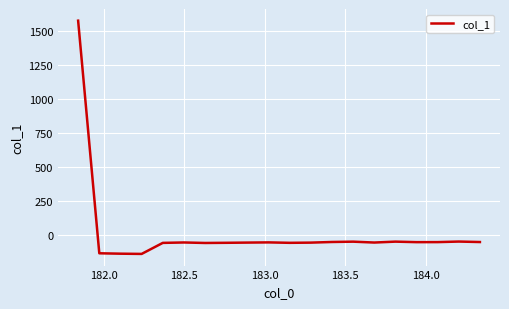

Is this an area chart (filled region under the line)?

No